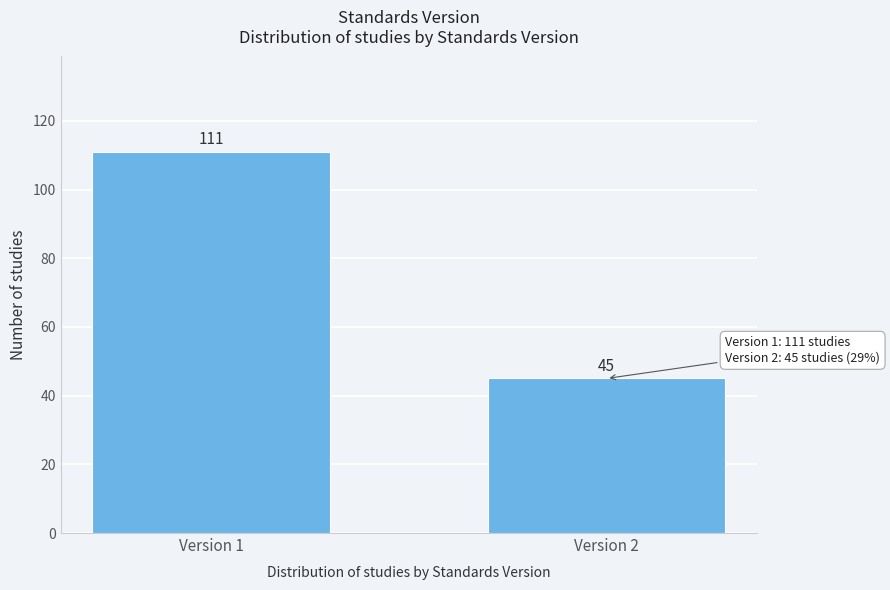

Reading left to right, list all the values displayed in this chart.

Version 1=111	Version 2=45